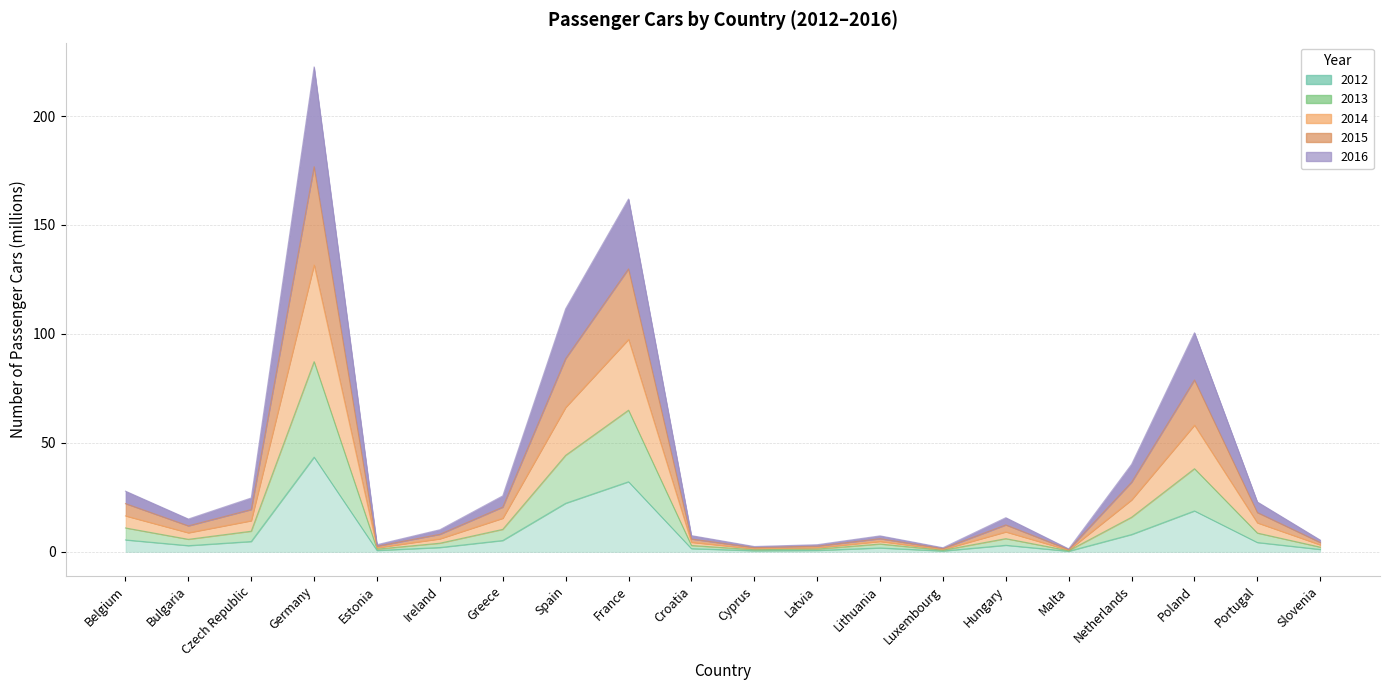

At how many categories does at least one series exceed 28?

5